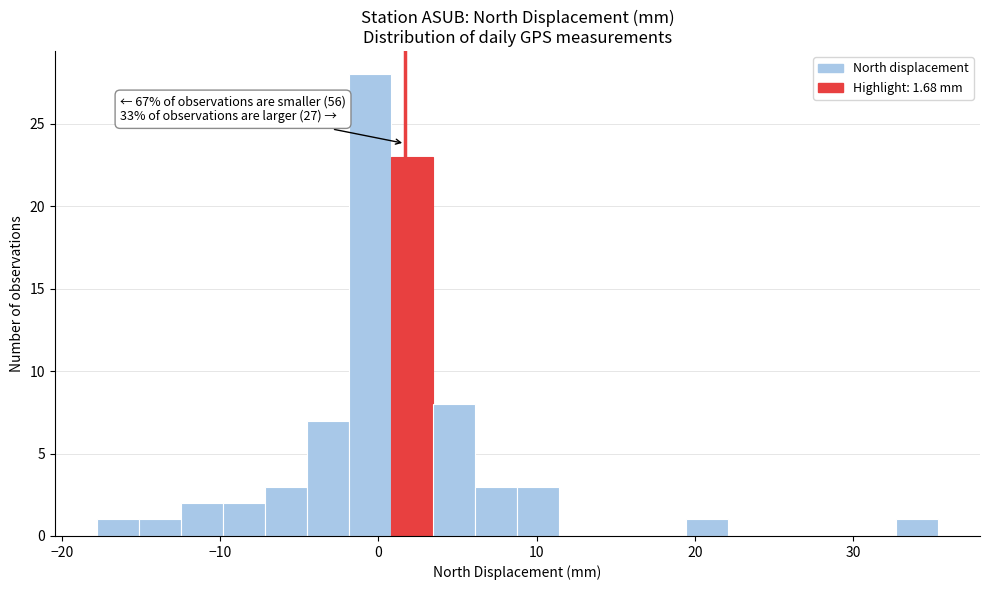

Around what value on the x-axis is the tallest bar? Give the approximate position of its centre, as read against the axis.

-1